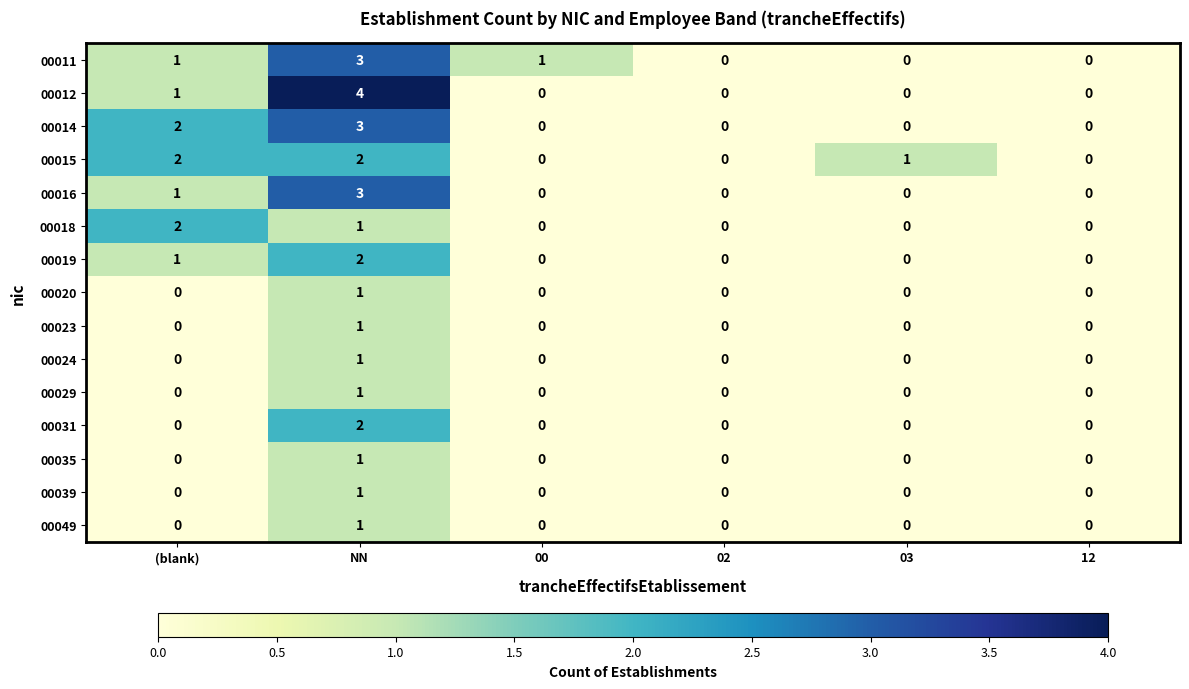

What is the greatest value displayed?

4